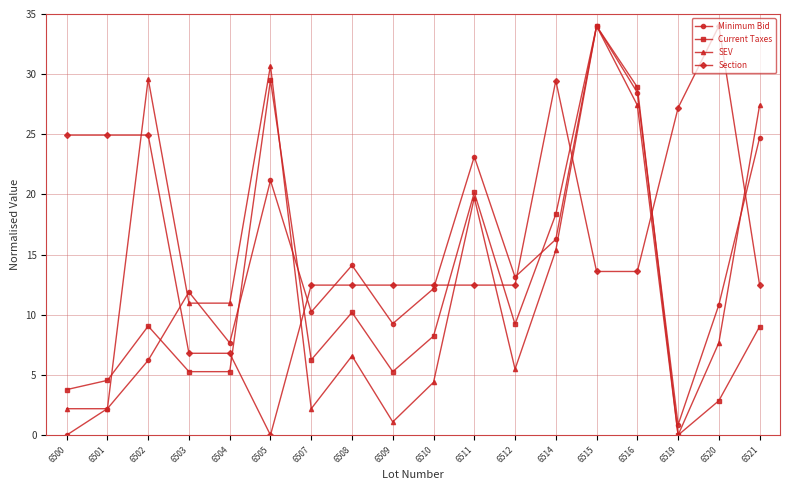

True or false: SEV has more than 2 points higher than both neighbors.

True